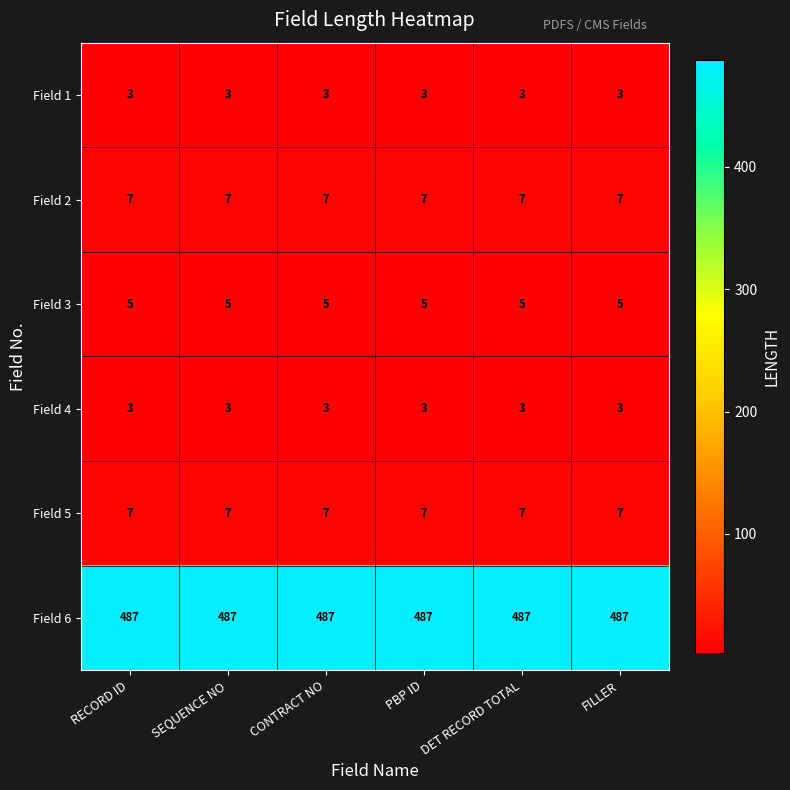

Read the Field 3 value at FILLER.

5